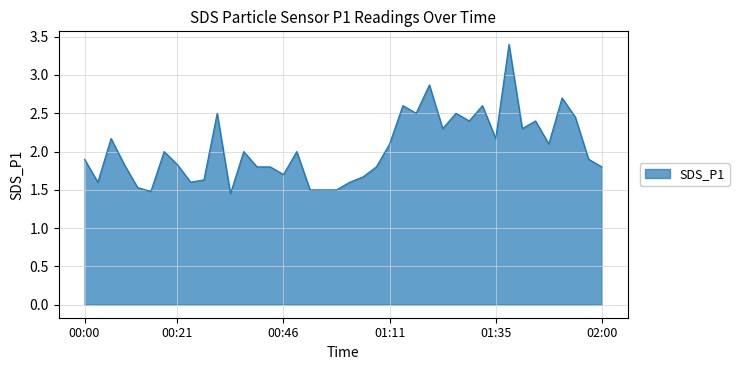

How many lines are shown in the chart?

1